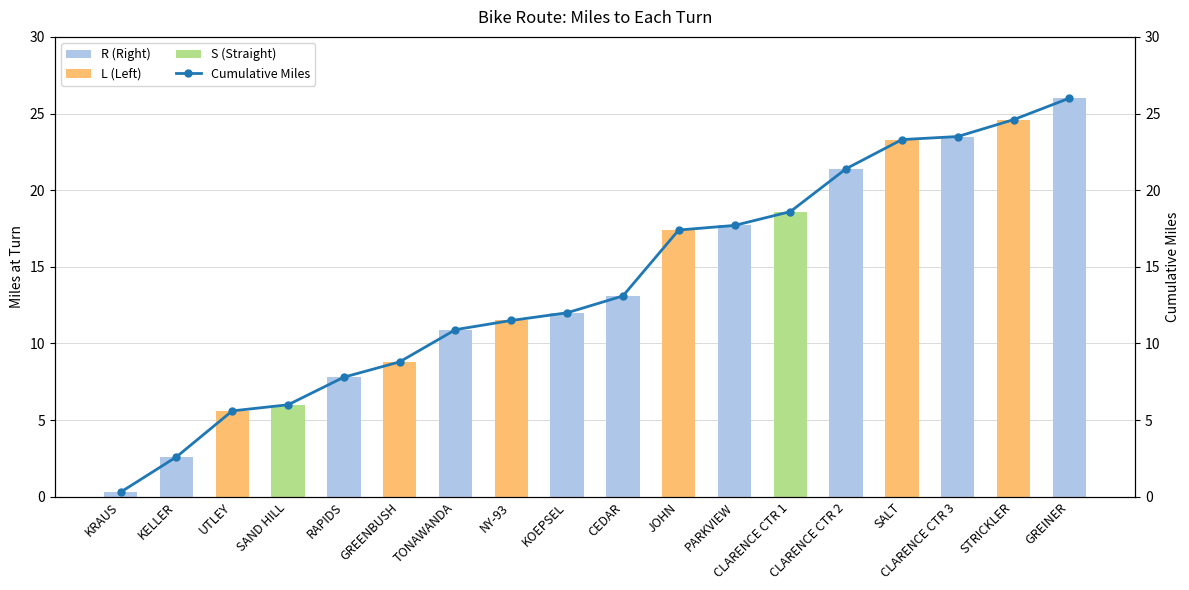

Rank the series at JOHN from lowest to highest value.

R (Right), S (Straight), L (Left), Cumulative Miles